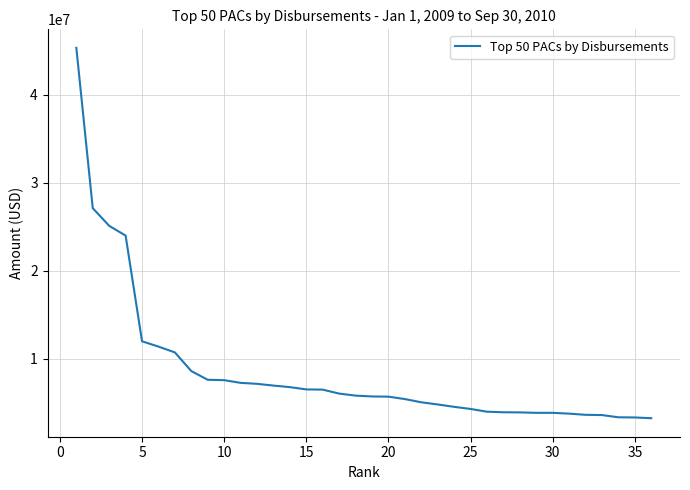

What is the difference between the maximum and minimum values?

42058561.2